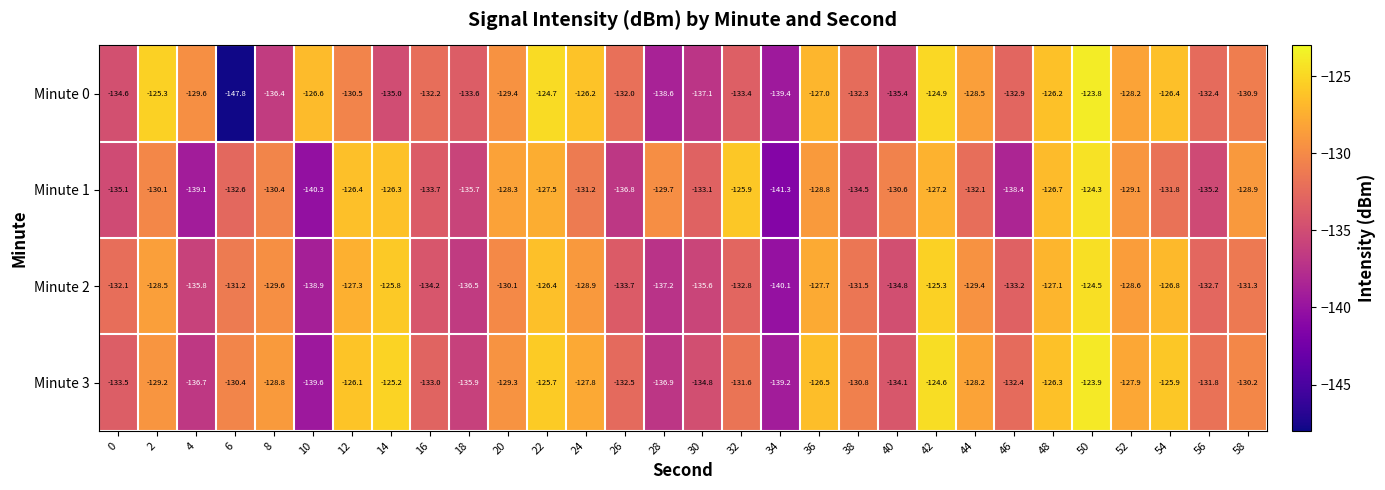

What is the difference between the second highest and second lowest values in the Minute 0 series?

14.7